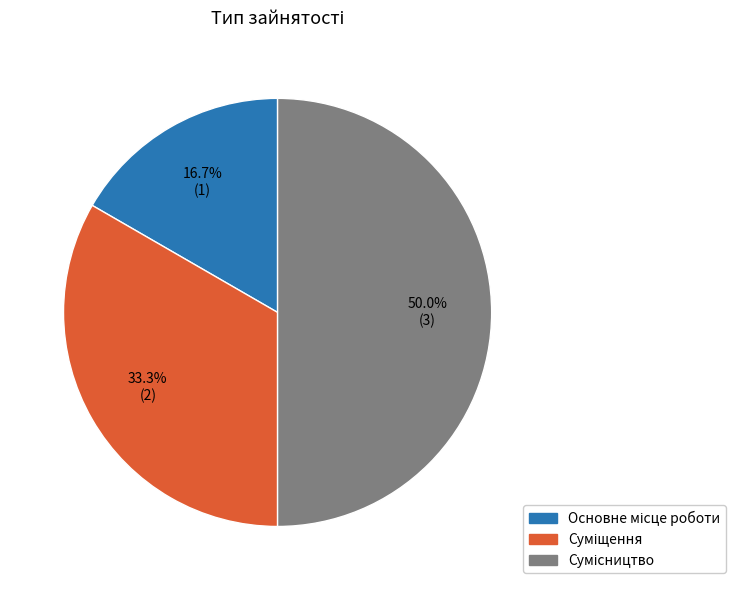

Do Основне місце роботи and Сумісництво together represent more than half of the pie?

Yes